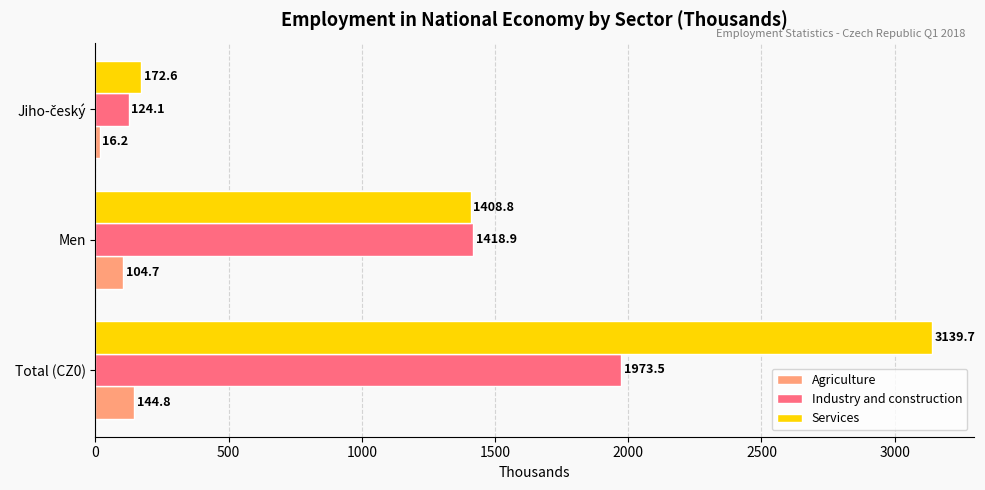

What is the spread (max minus min) of values at Men?

1314.2